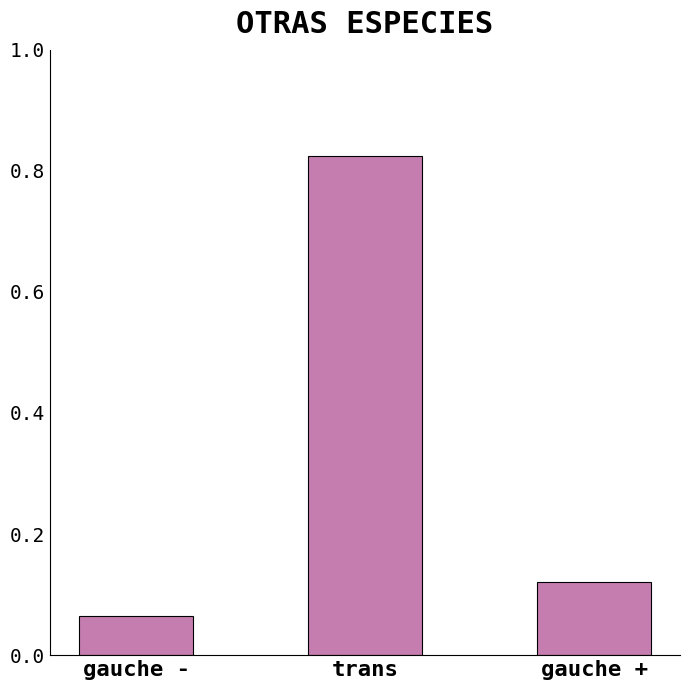

Rank the categories by value from highest to lowest.

trans, gauche +, gauche -